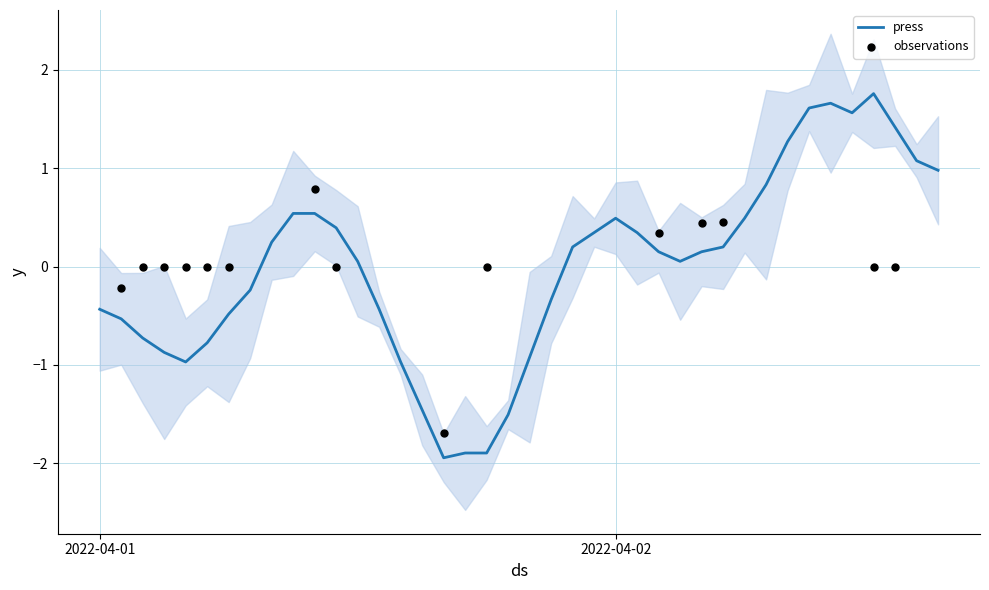

What is the change in value from 2022-04-01 17:00 to 2022-04-02 12:00?

+3.7